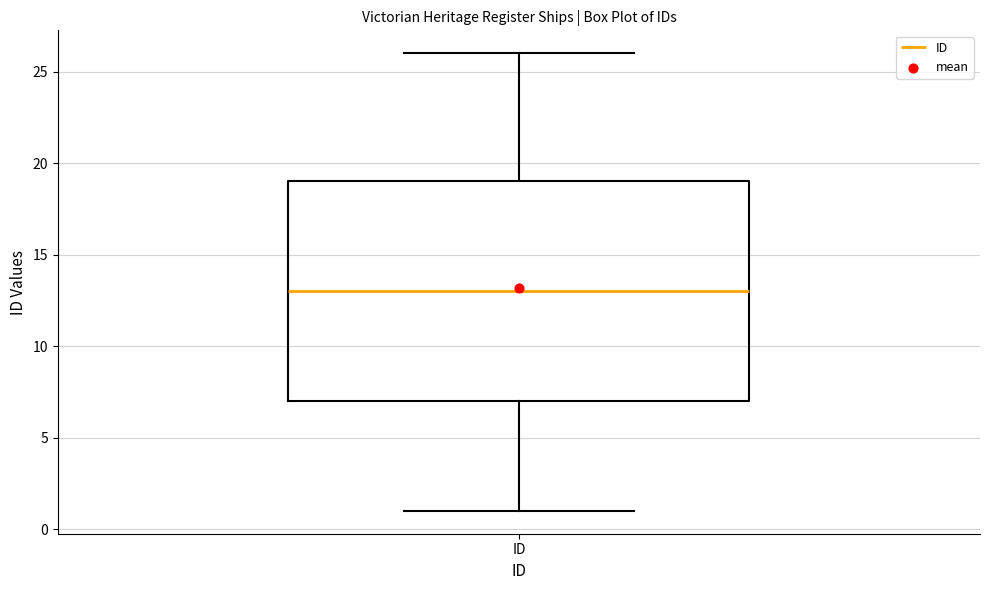

Read this box plot against the y-axis: the position of the median line, the range covered by the box, and the ends of both whiskers. The values are not printed on the chart, so give them approximately, as read against the axis.

median 13, box 7 to 19, whiskers 1 to 26